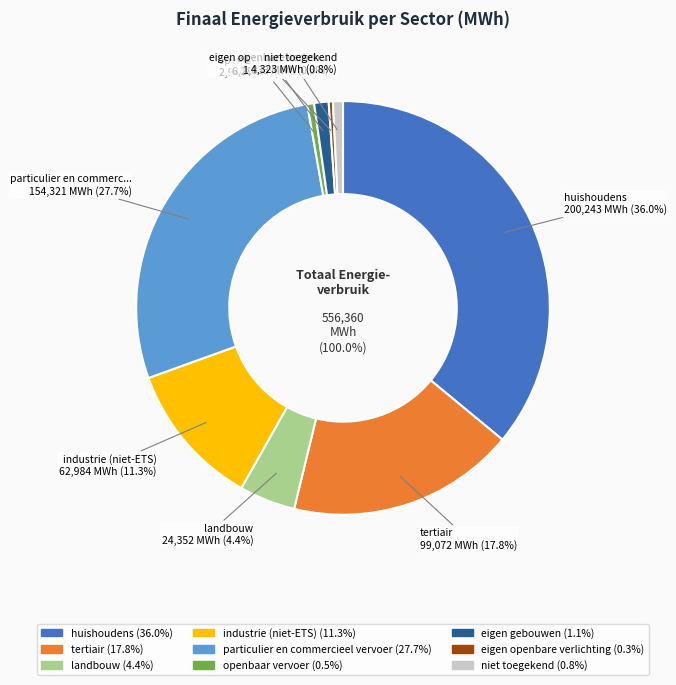

Rank the categories by value from lowest to highest.

eigen openbare verlichting, openbaar vervoer, niet toegekend, eigen gebouwen, landbouw, industrie (niet-ETS), tertiair, particulier en commercieel vervoer, huishoudens